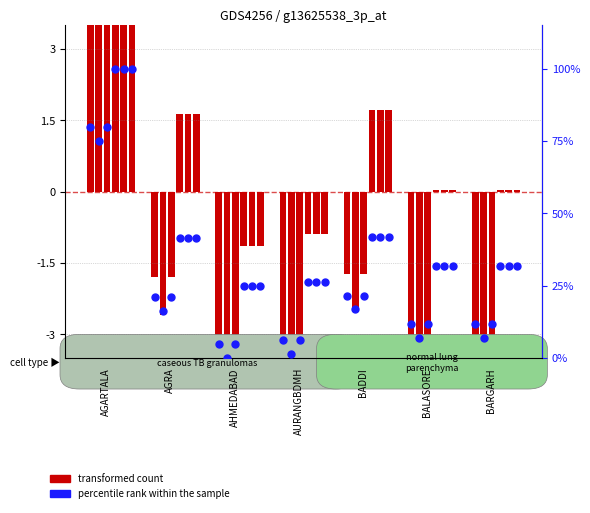

What is the change in value from AGRA to BADDI?

+0.5